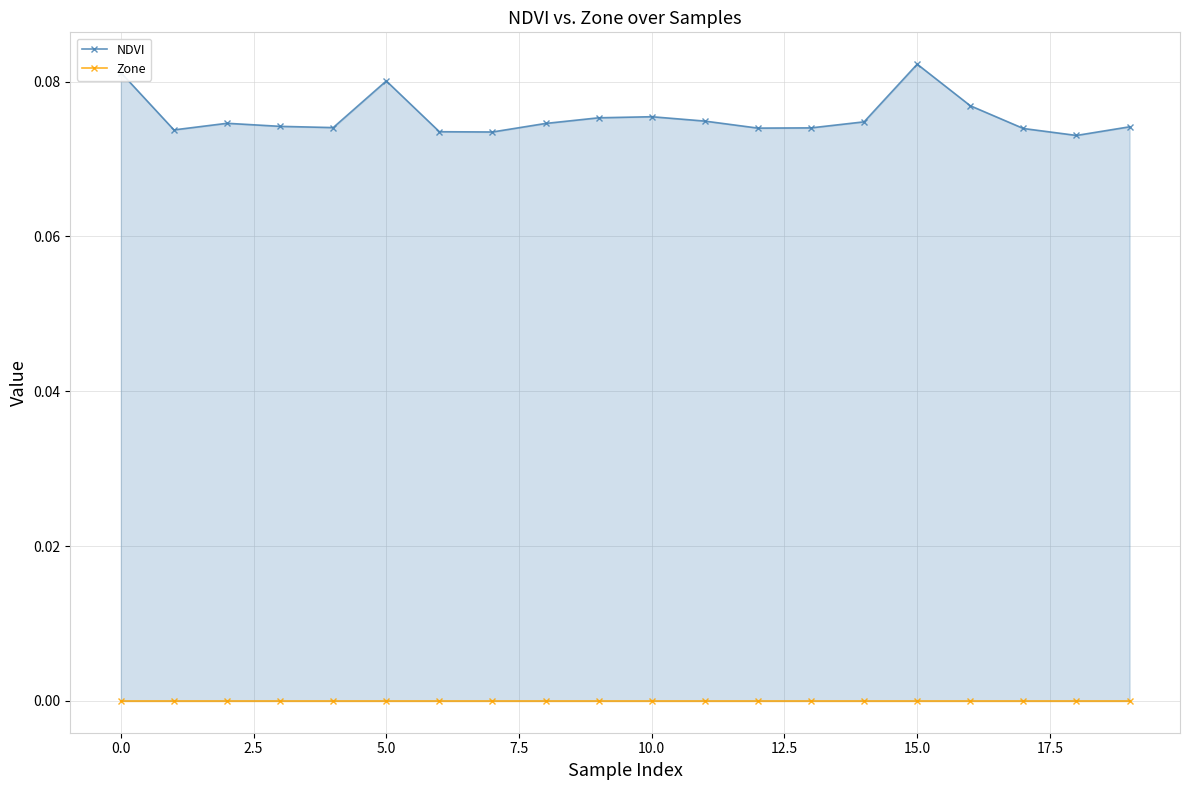

Is it true that NDVI equals 0.0 at 12?

False